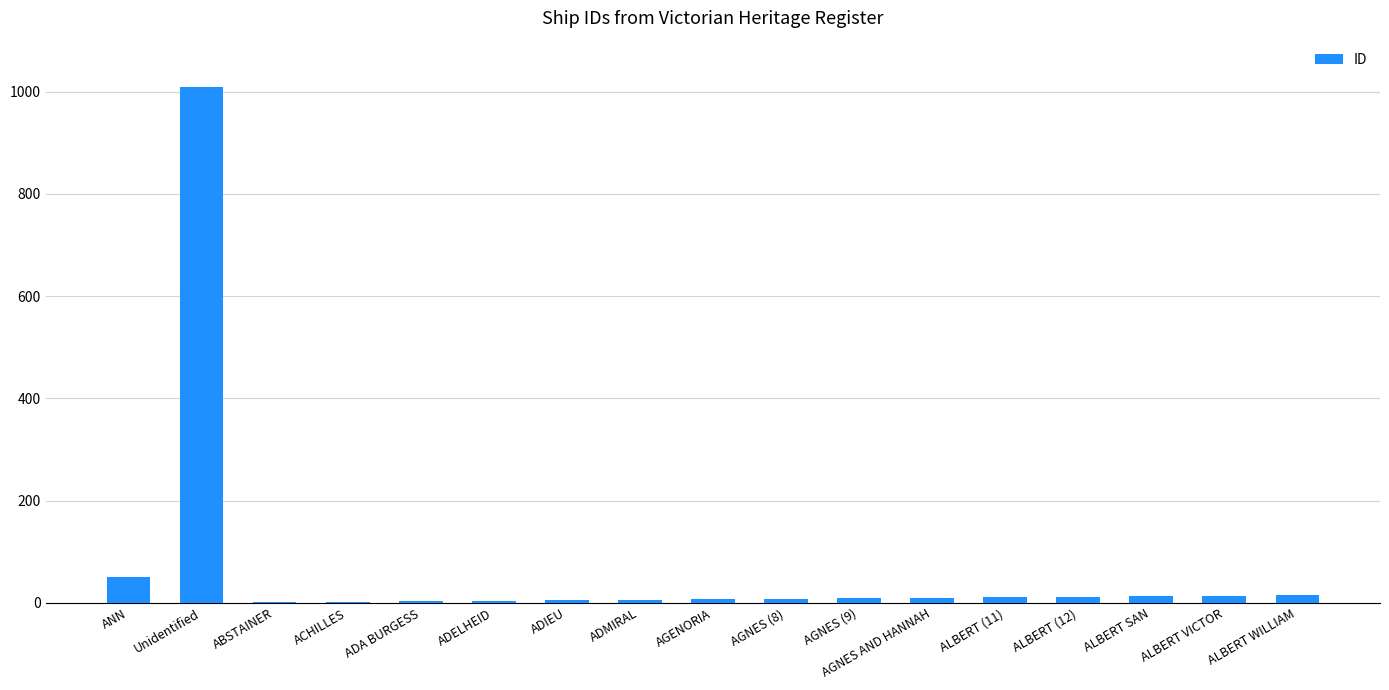

At which label is the value closest to 505?

ANN